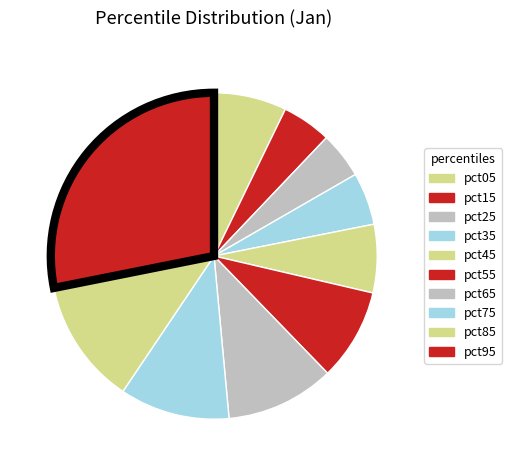

Count the number of slices in the pie.

10